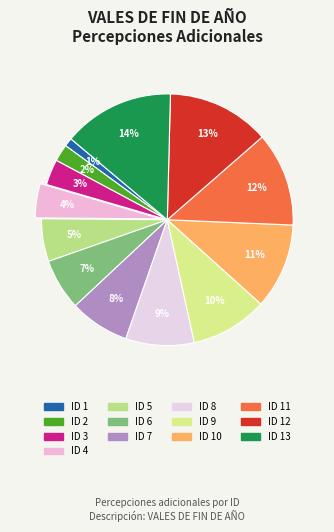

To the nearest percent, what is the difference between the largest and smallest slice percentages?

13%